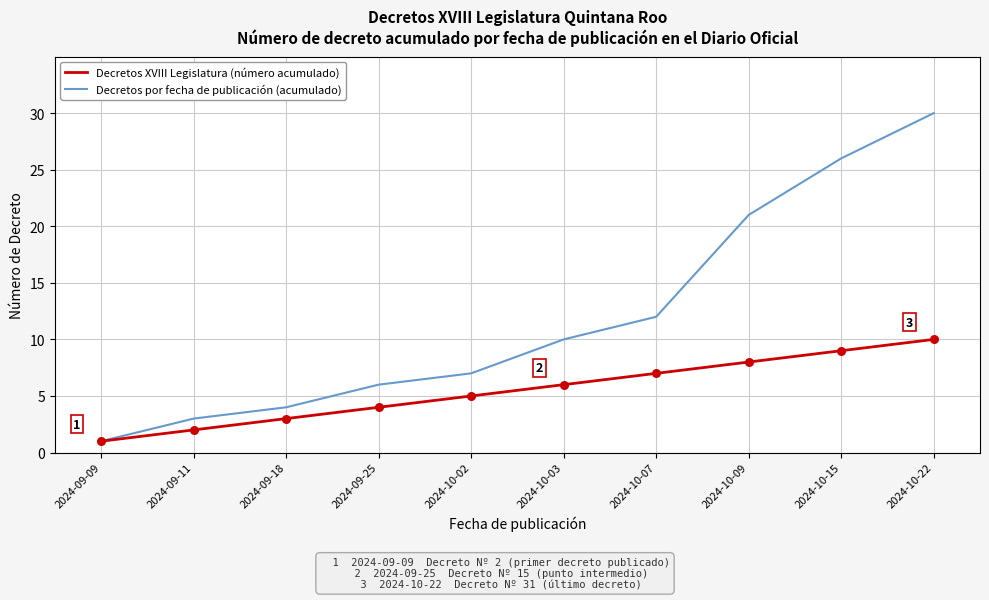

At how many categories does at least one series exceed 11?

4